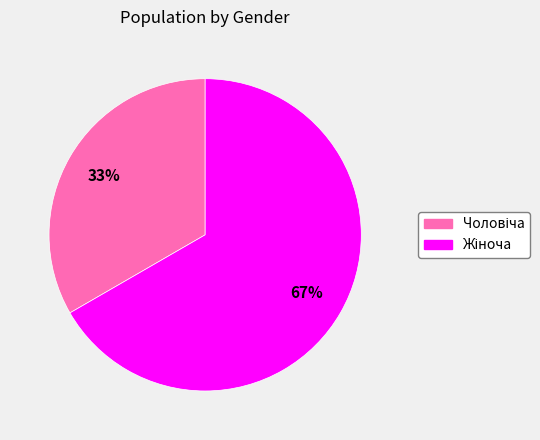

To the nearest percent, what is the average slice percentage?

50%